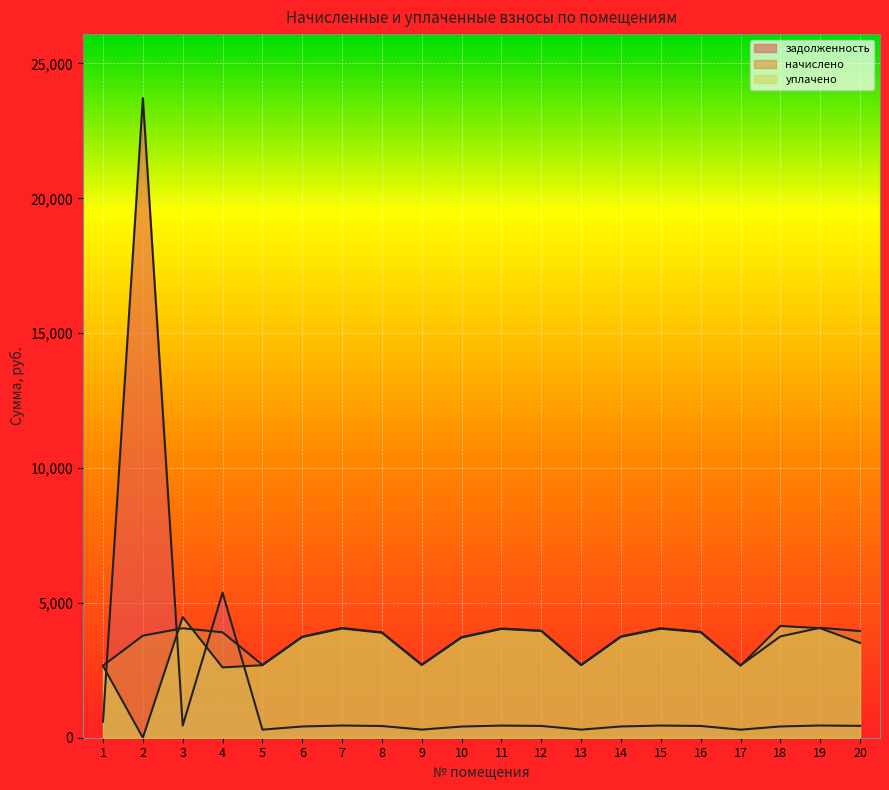

What is the greatest value displayed?

23717.3